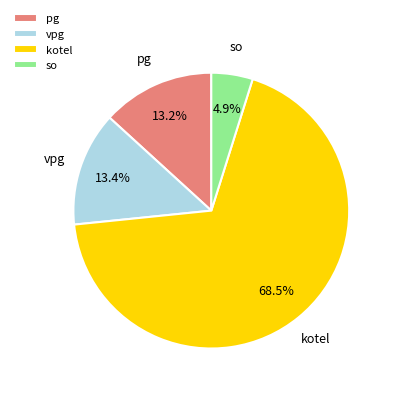

To the nearest percent, what portion does pg represent?

13%